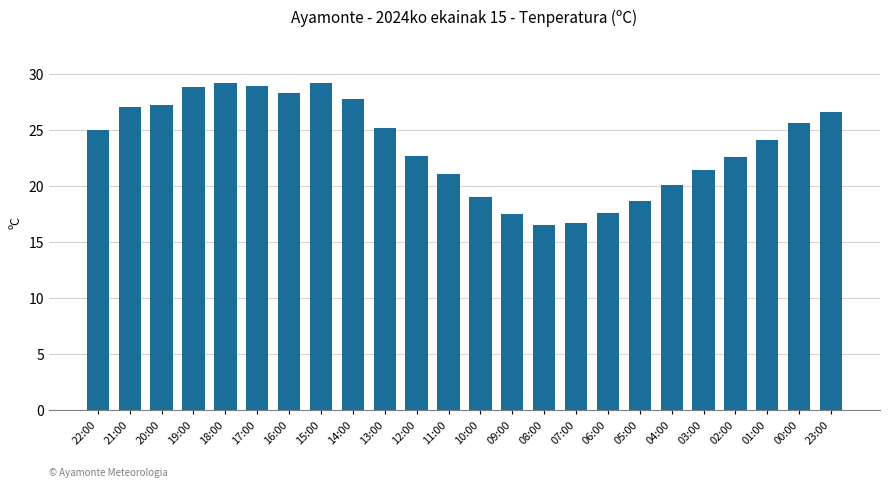

How many distinct data groups are displayed?

1